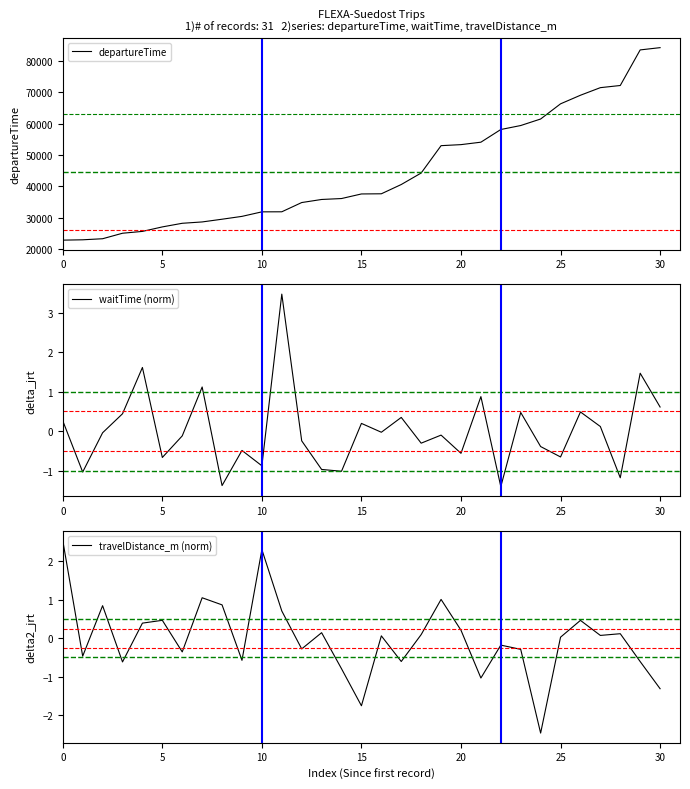

True or false: travelDistance_m (norm) and departureTime cross at least once.

False